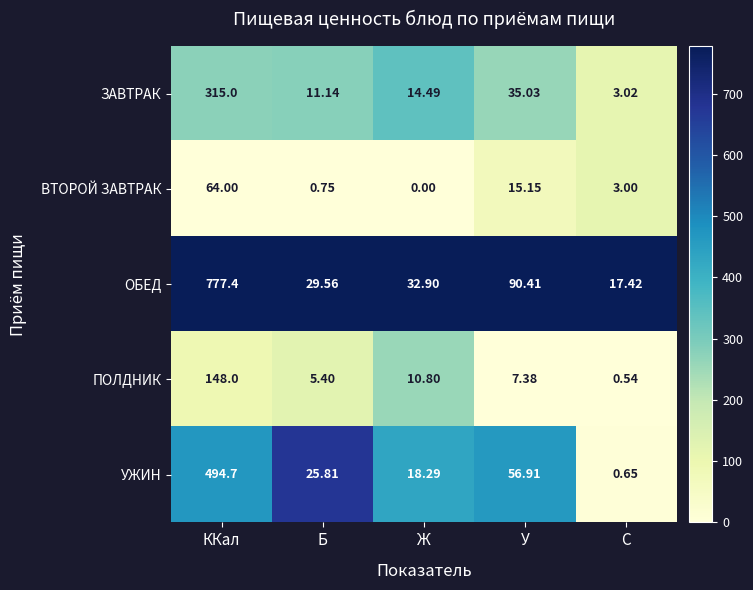

At which label does ОБЕД first exceed 32?

ККал